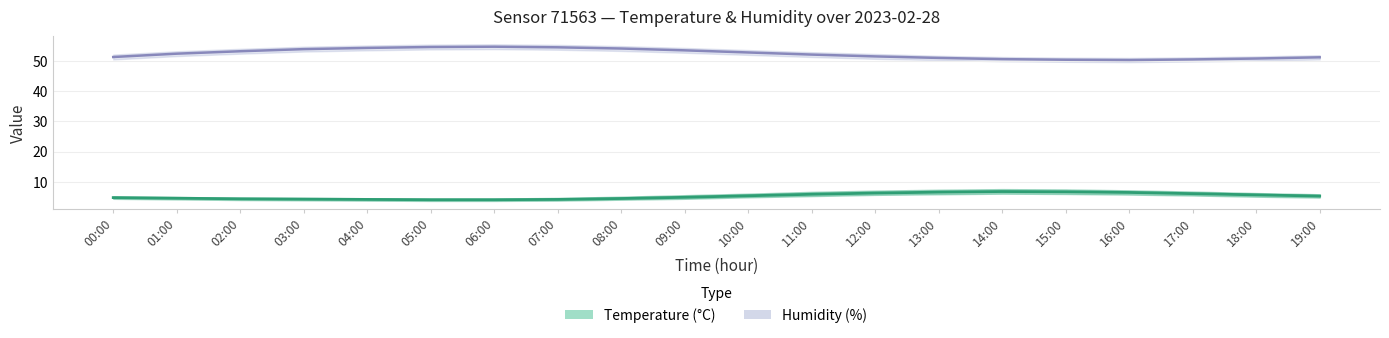

Reading left to right, what are all the values shown in this chart?

Humidity (%): 00:00=51.2	01:00=52.3	02:00=53.1	03:00=53.8	04:00=54.2	05:00=54.5	06:00=54.6	07:00=54.4	08:00=54.0	09:00=53.4	10:00=52.7	11:00=52.0	12:00=51.4	13:00=50.9	14:00=50.5	15:00=50.3	16:00=50.2	17:00=50.4	18:00=50.7	19:00=51.1
Temperature (°C): 00:00=4.8	01:00=4.6	02:00=4.4	03:00=4.3	04:00=4.2	05:00=4.1	06:00=4.1	07:00=4.2	08:00=4.5	09:00=4.9	10:00=5.4	11:00=5.9	12:00=6.3	13:00=6.6	14:00=6.8	15:00=6.7	16:00=6.5	17:00=6.1	18:00=5.7	19:00=5.3